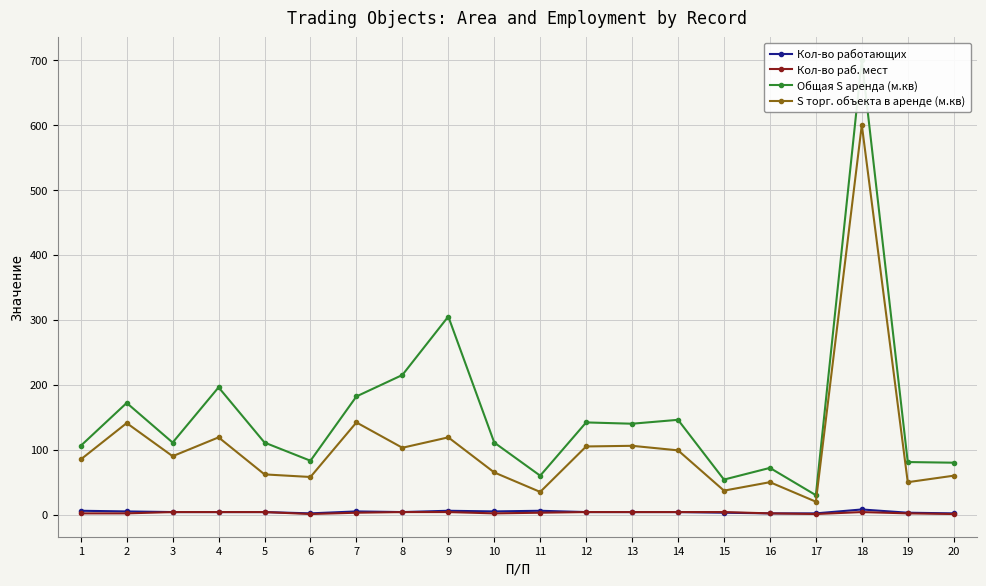

True or false: Кол-во работающих and S торг. объекта в аренде (м.кв) intersect in this chart.

False